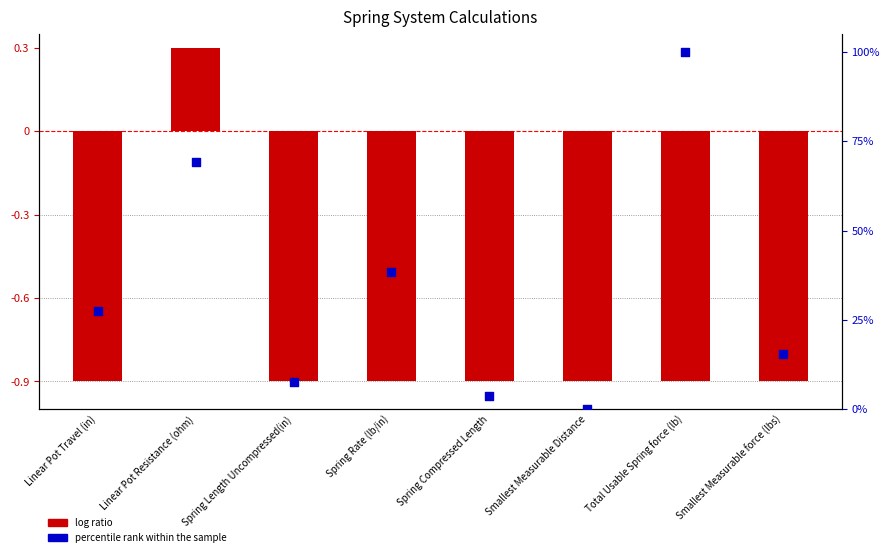

Which series has the largest Y range (max minus min)?

percentile rank within the sample